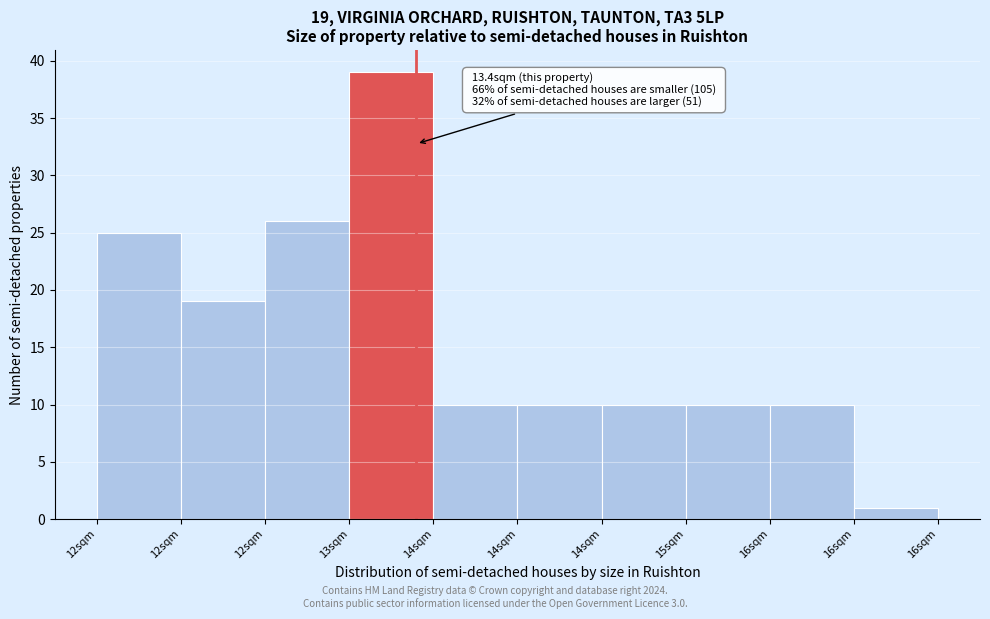

Count the number of categories in the chart.

10